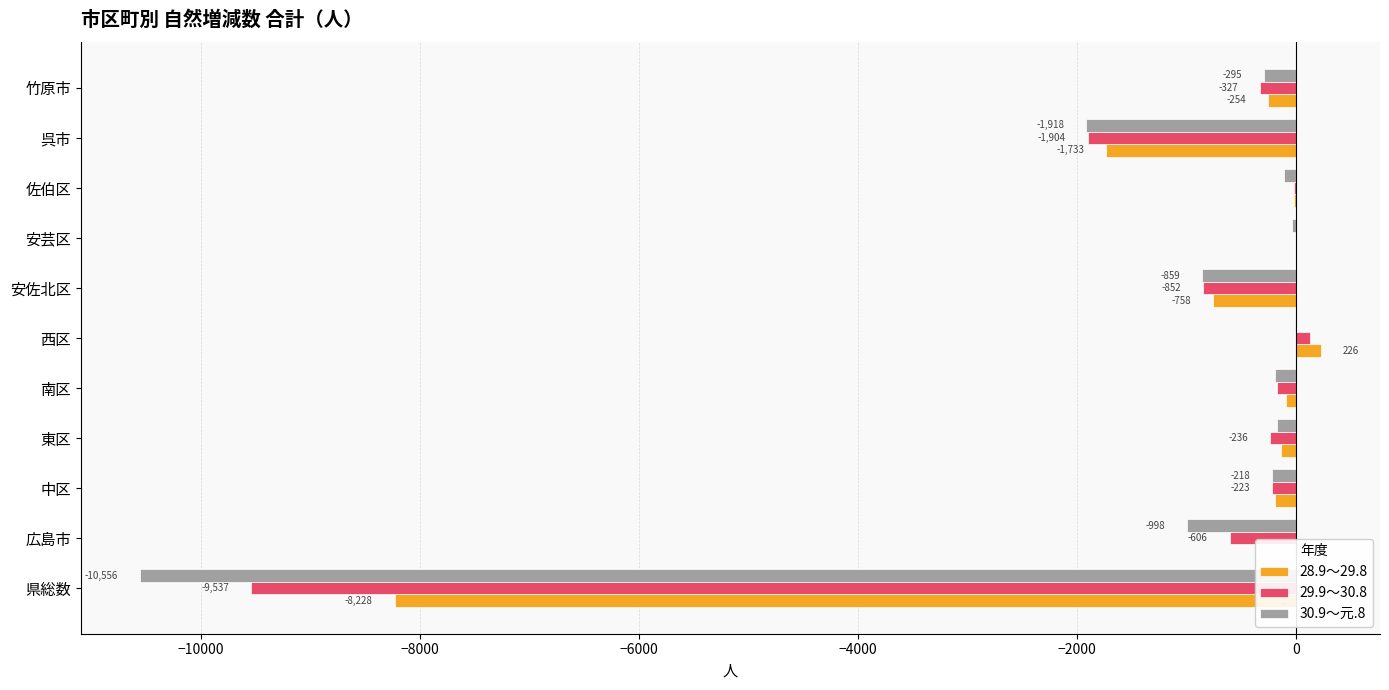

True or false: 30.9～元.8 has a value of -218 at 中区.

True